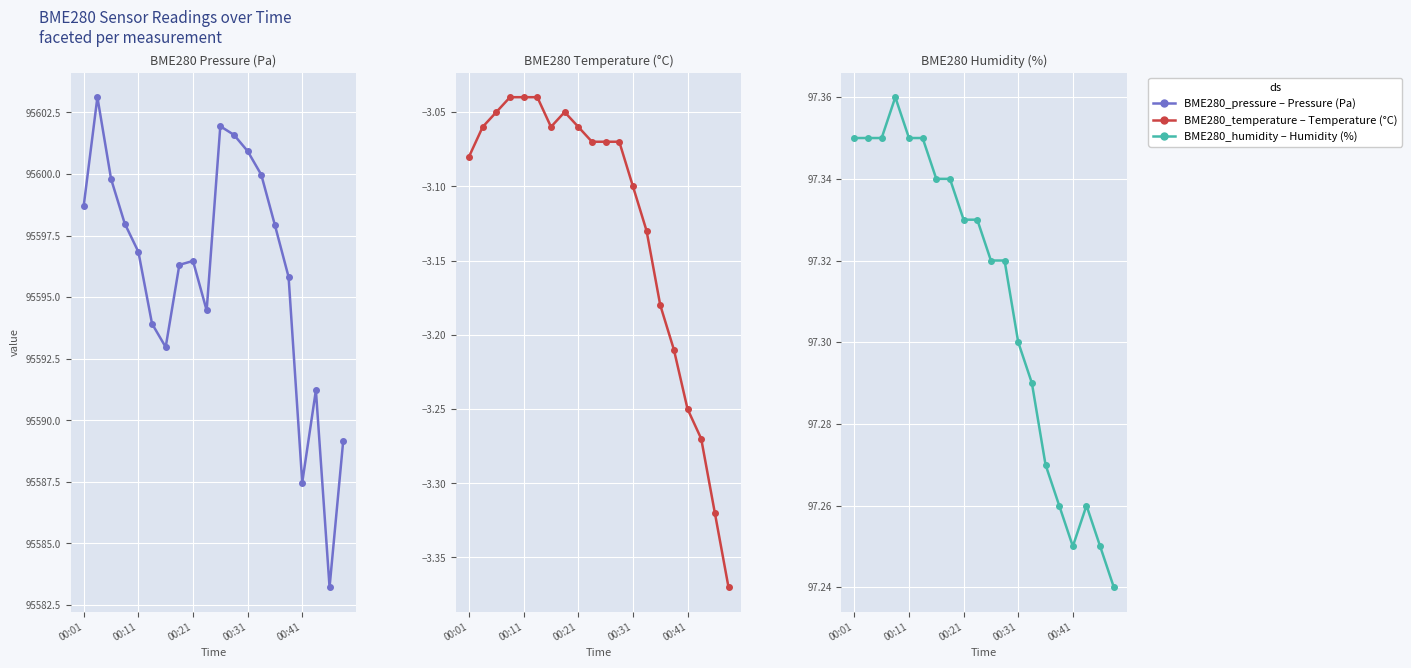

True or false: BME280_temperature and BME280_humidity intersect in this chart.

False